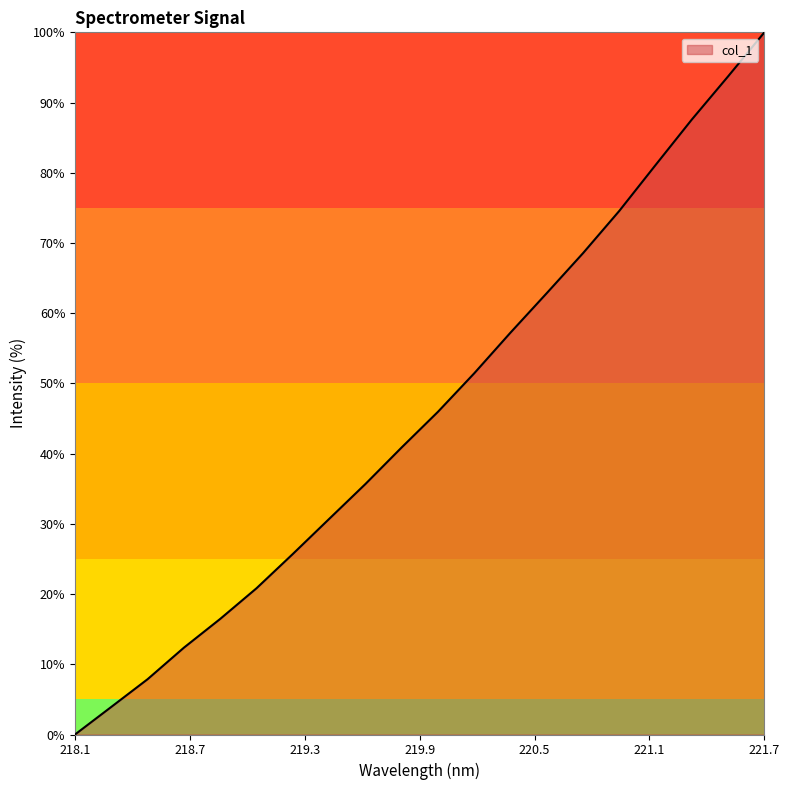

What is the greatest value displayed?

100.0